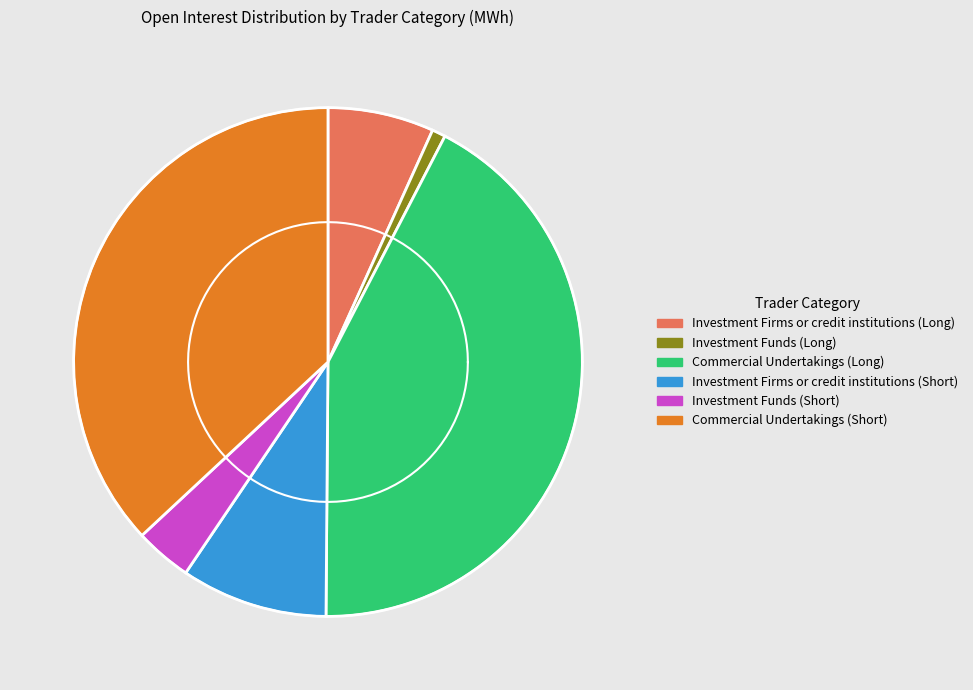

How many segments does this pie chart have?

6